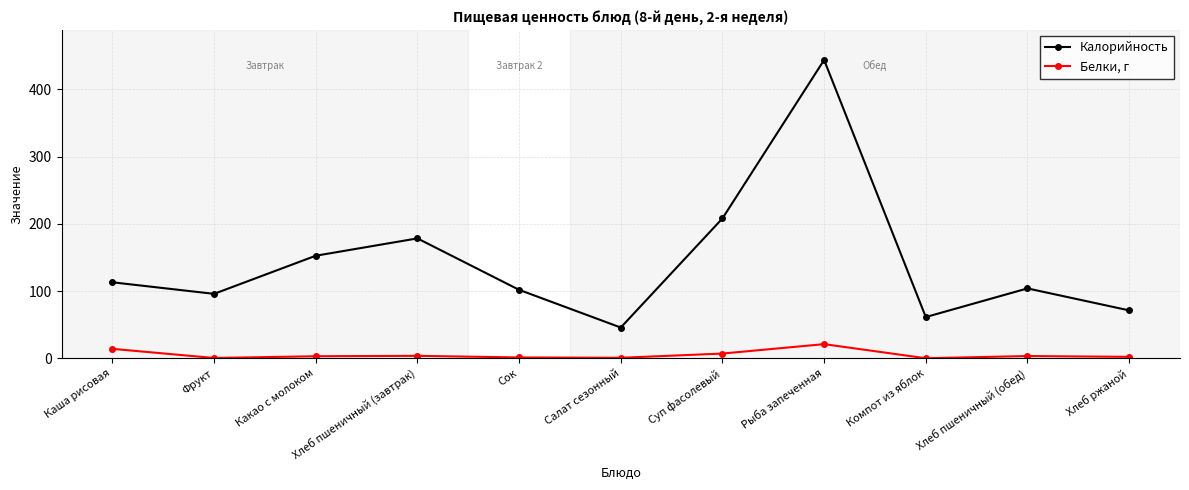

The Белки, г series shows 0.2 at Компот из яблок. True or false?

True